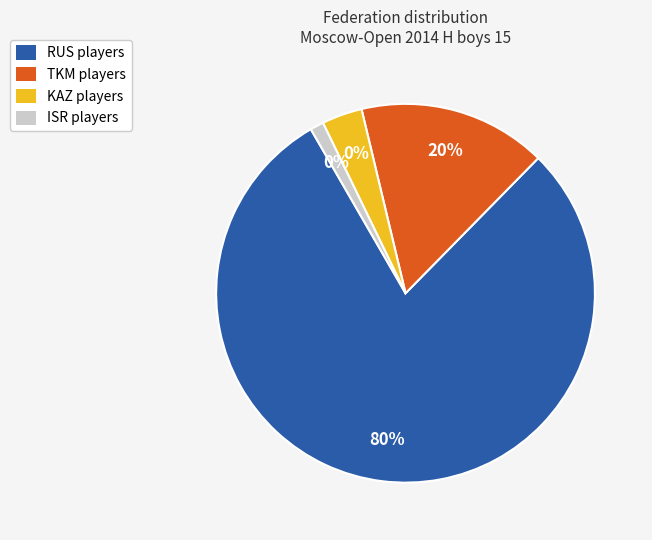

Which category accounts for the majority?

RUS